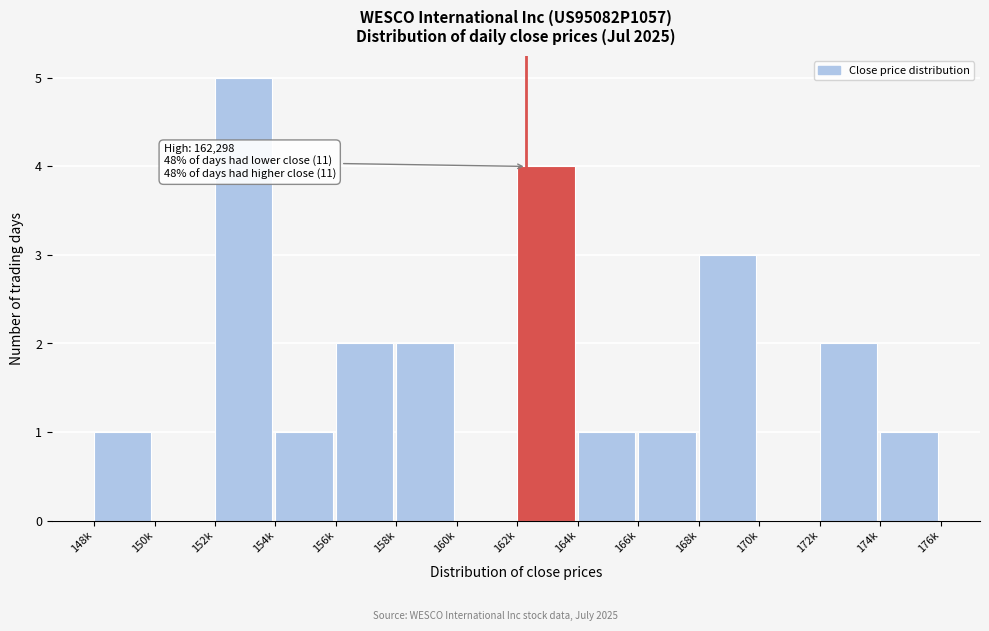

Reading right to left, extract all data points from this chart.

174k=1	172k=2	170k=0	168k=3	166k=1	164k=1	162k=4	160k=0	158k=2	156k=2	154k=1	152k=5	150k=0	148k=1